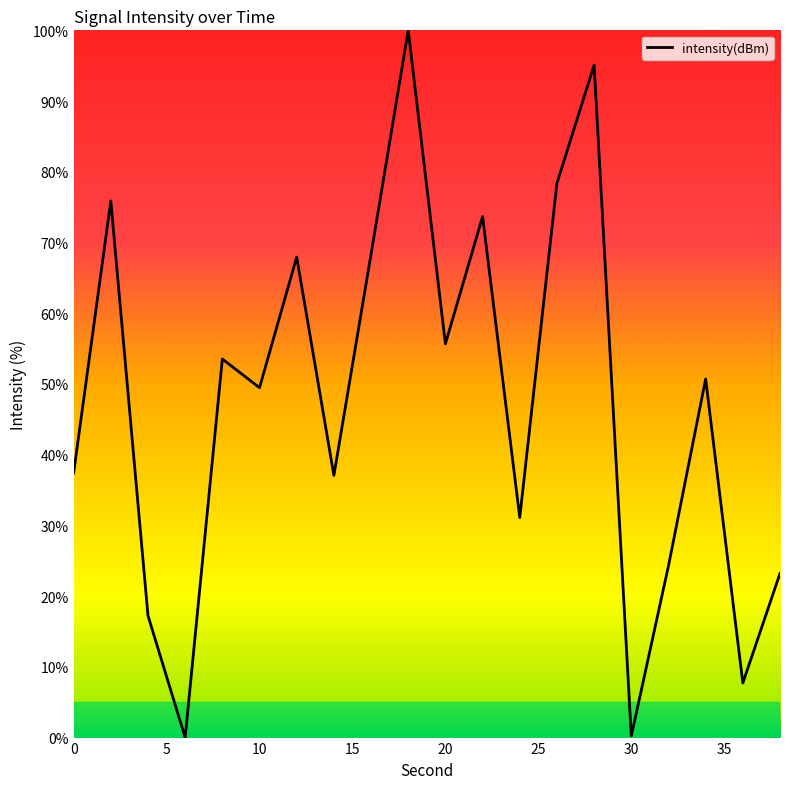

What is the greatest value displayed?

100.0